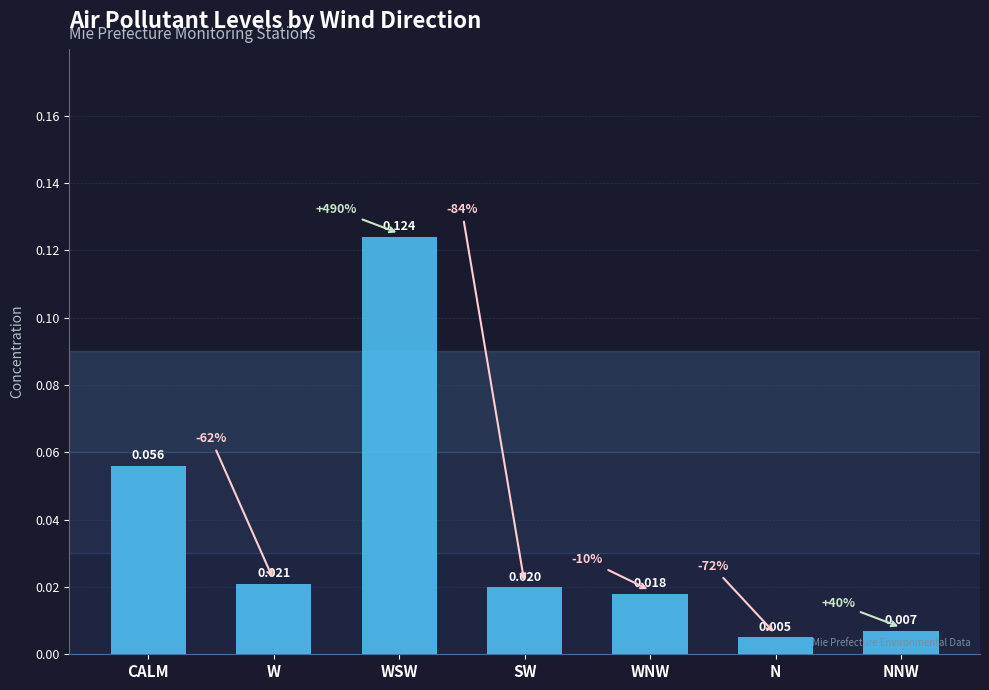

Which label corresponds to the smallest value in the chart?

N